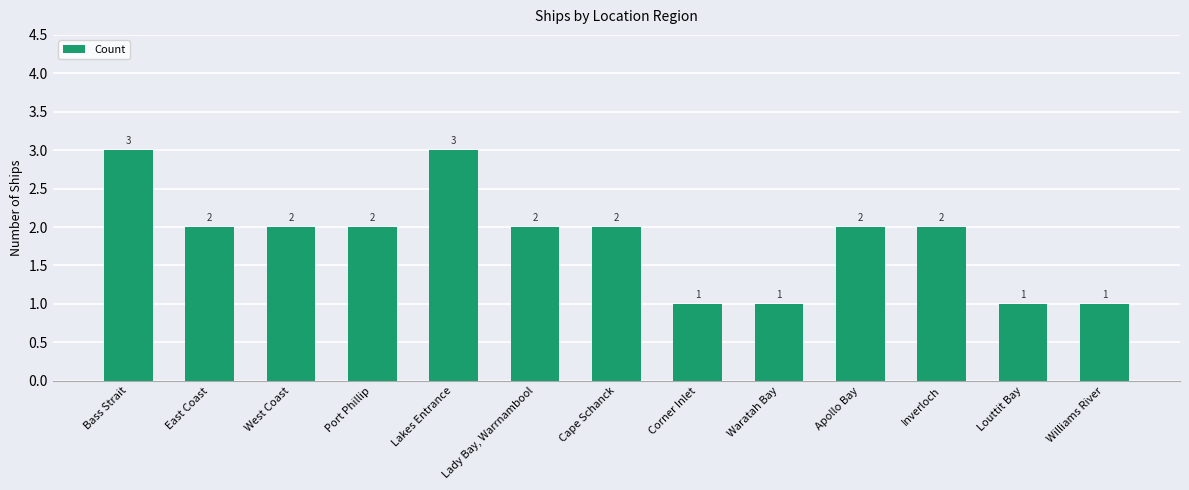

What is the label of the 1st bar from the left?

Bass Strait